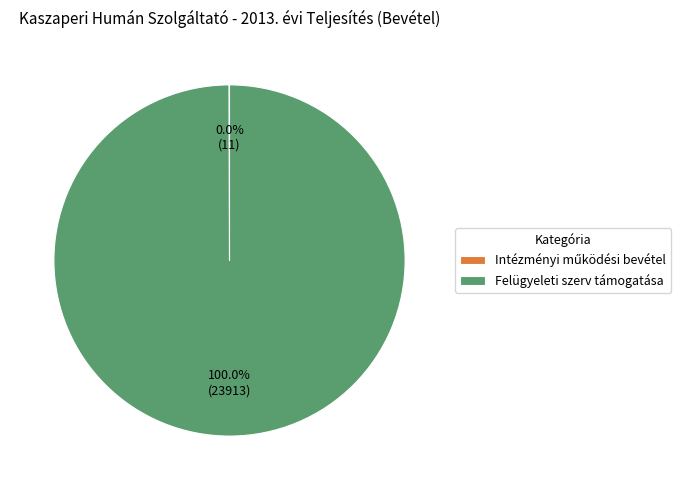

Which category has the biggest portion of the pie?

Felügyeleti szerv támogatása